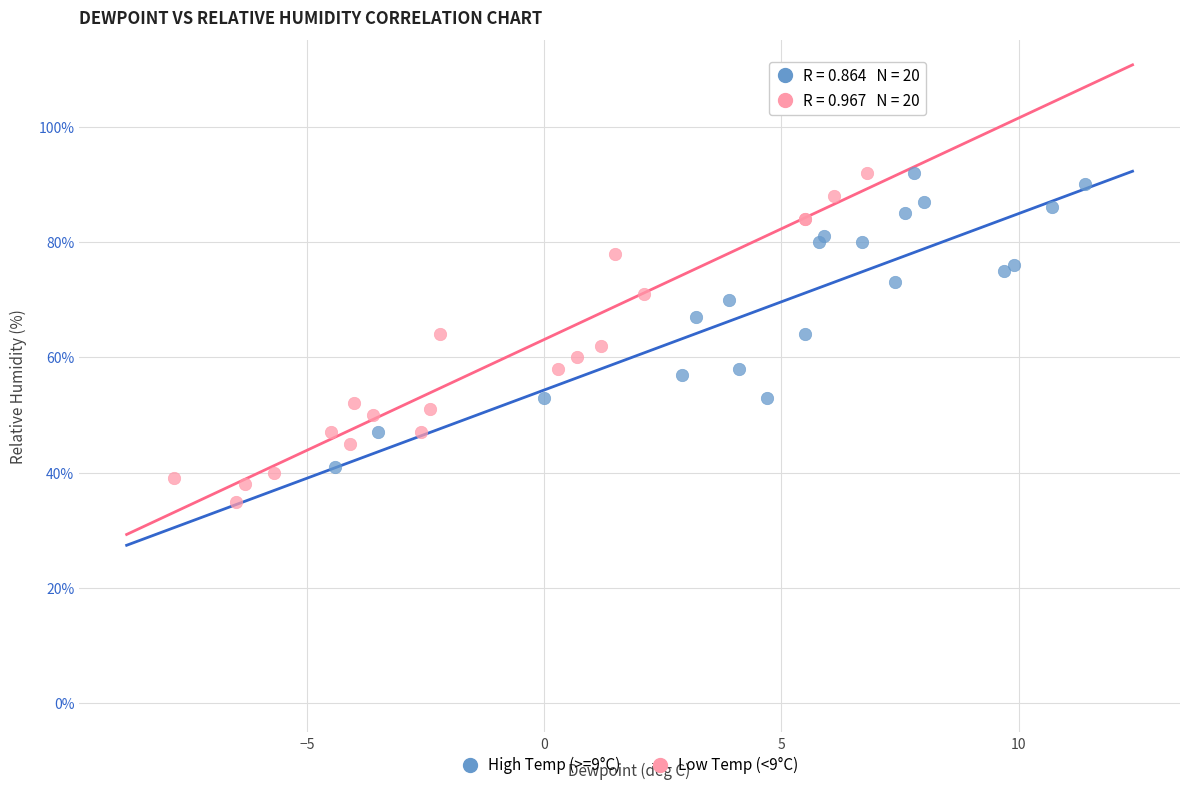

Which series reaches the minimum Y coordinate?

Low Temp (<9°C)